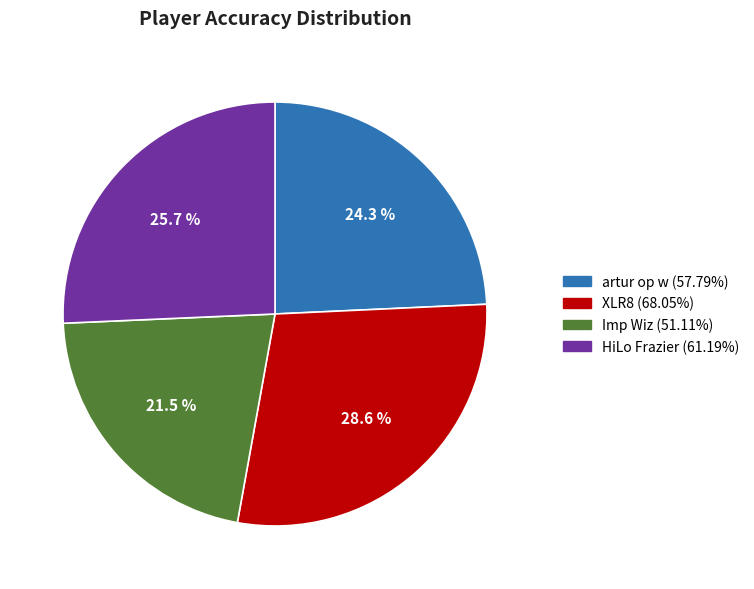

Approximately how many times larger is the value at XLR8 compared to artur op w?

1.2